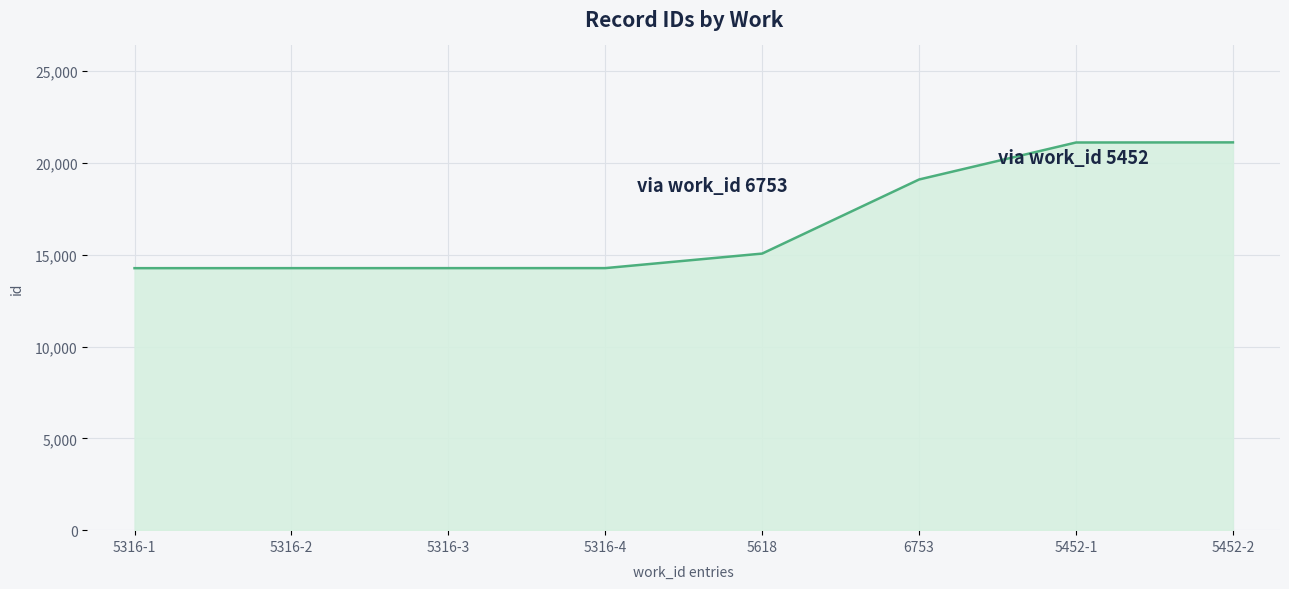

Is it true that the value at 5618 is 15067?

True